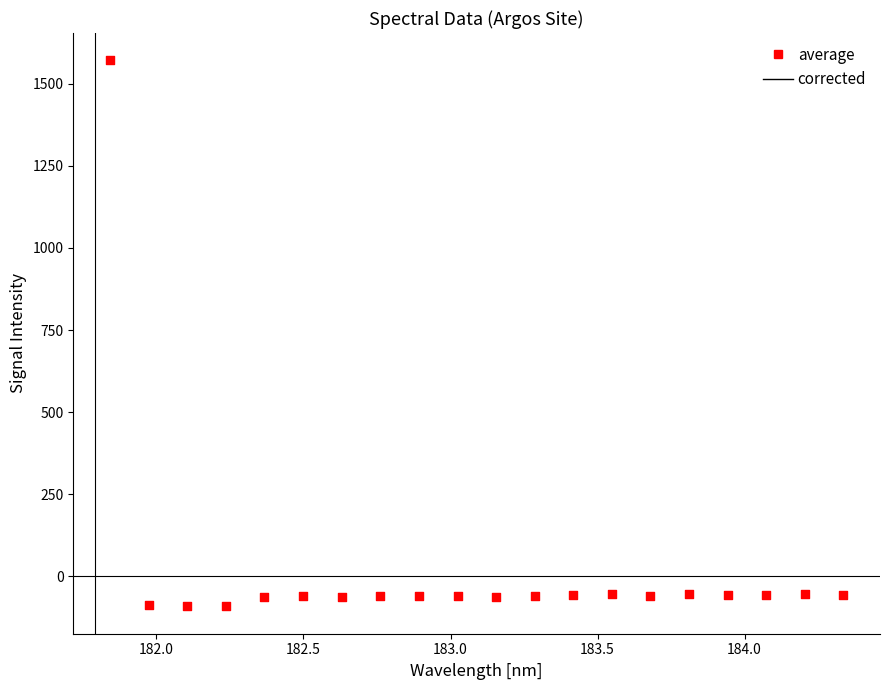

What is the range of Y values (max minus min)?

1662.7